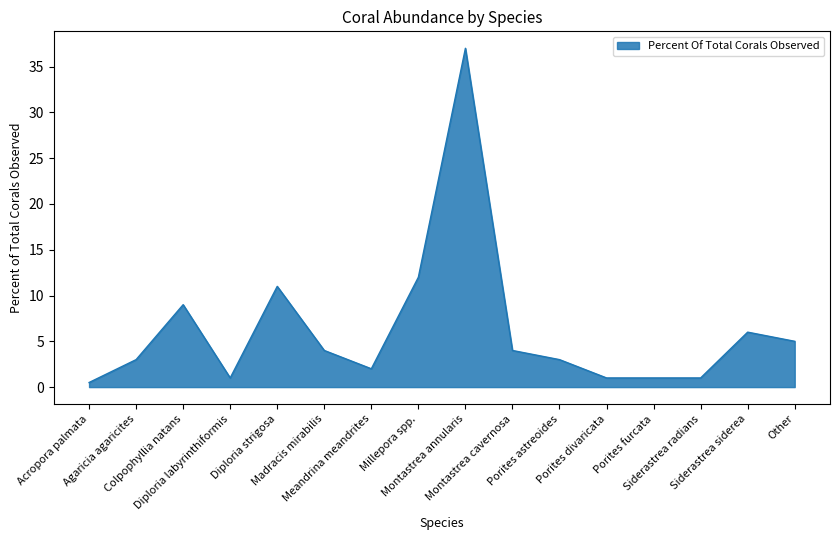

What is the difference between the maximum and minimum values?

36.5